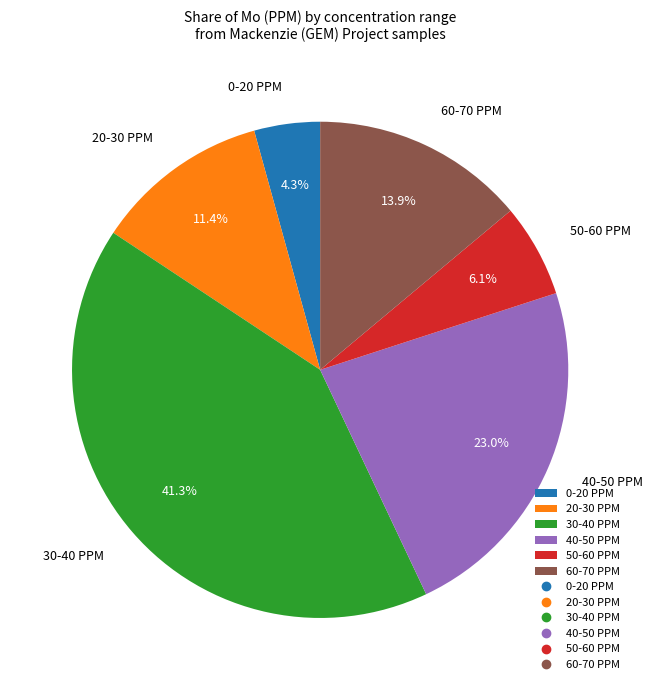

Rank the categories by value from lowest to highest.

0-20 PPM, 50-60 PPM, 20-30 PPM, 60-70 PPM, 40-50 PPM, 30-40 PPM